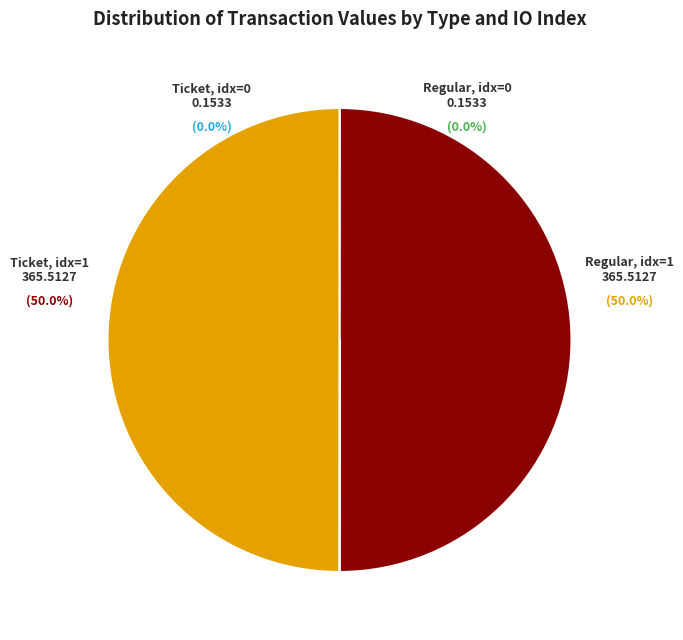

How much of the chart is everything except Ticket (io_index=0)?

100.0%